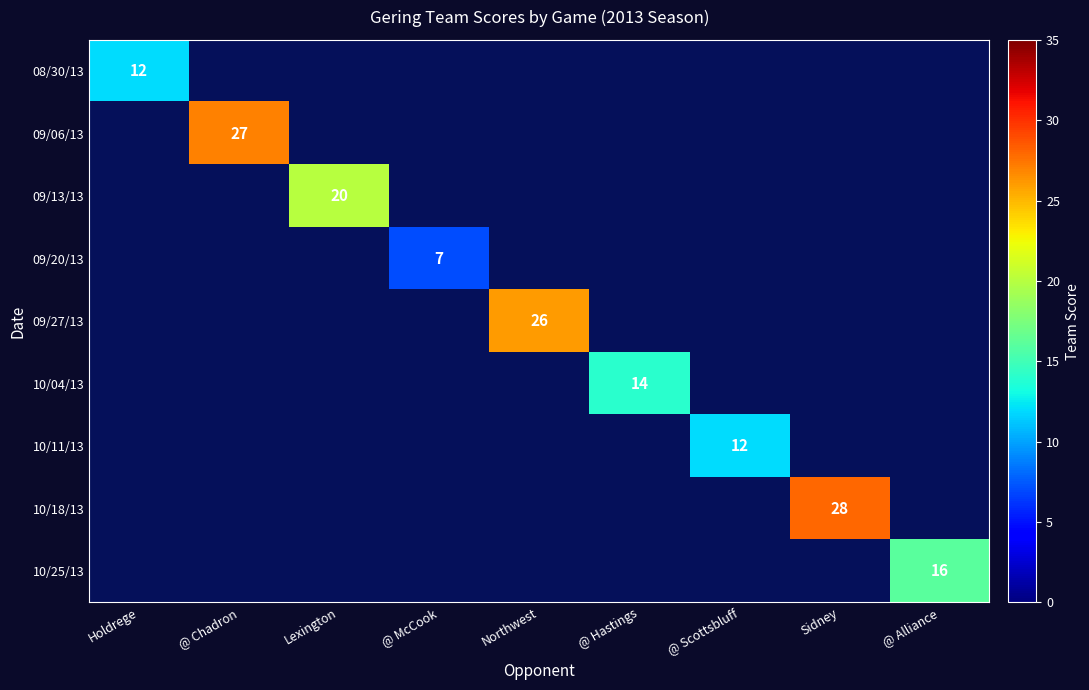

True or false: 09/13/13 has a value of 28 at Lexington.

False